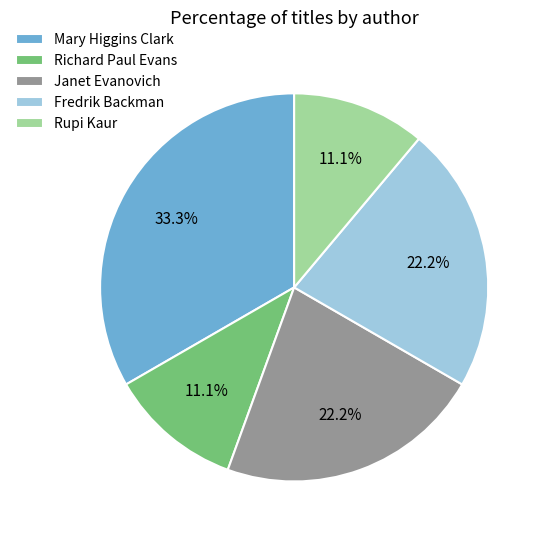

Is there a majority slice in this chart?

No